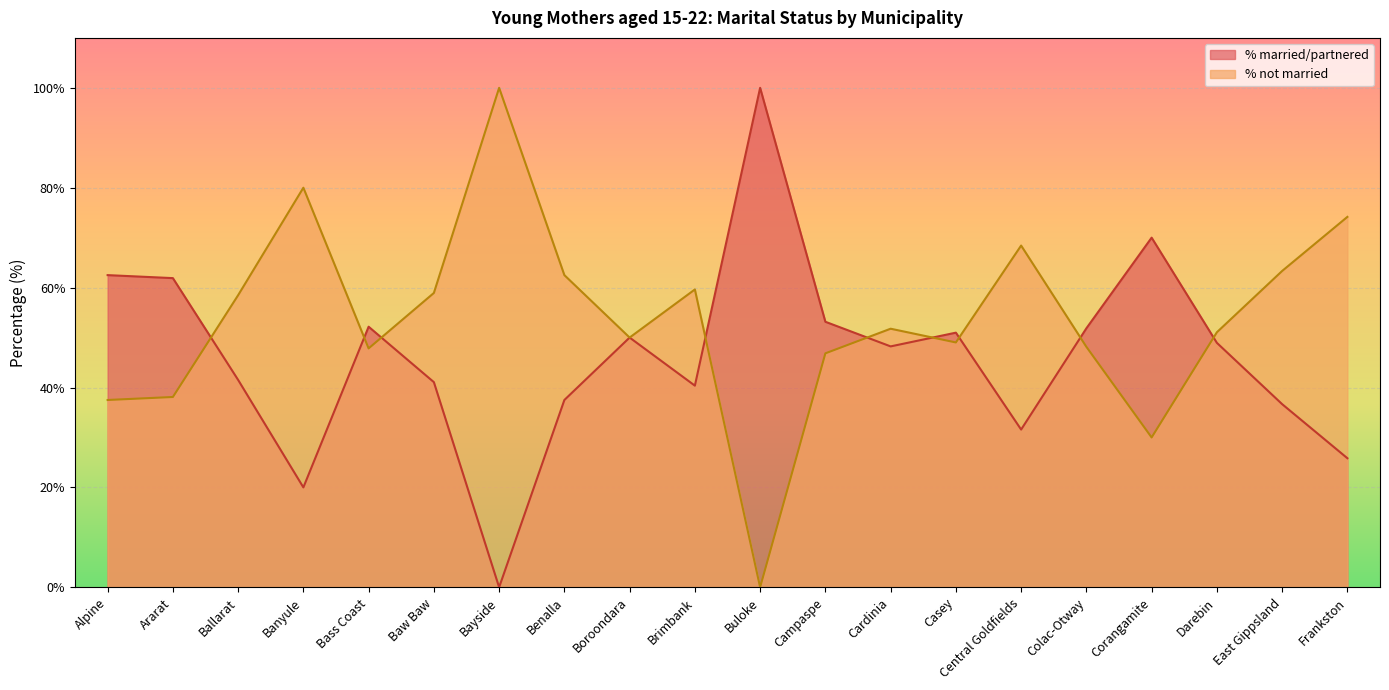

Is the value of % married/partnered at Benalla greater than the value of % not married at Banyule?

No